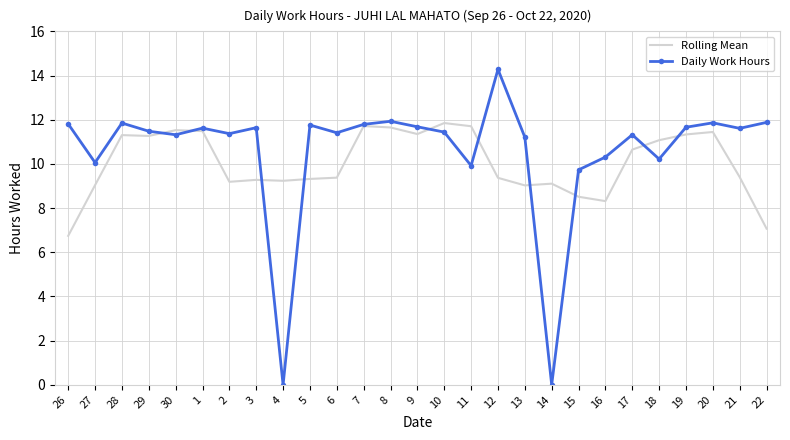

What is the approximate value of Rolling Mean at 8?

11.7